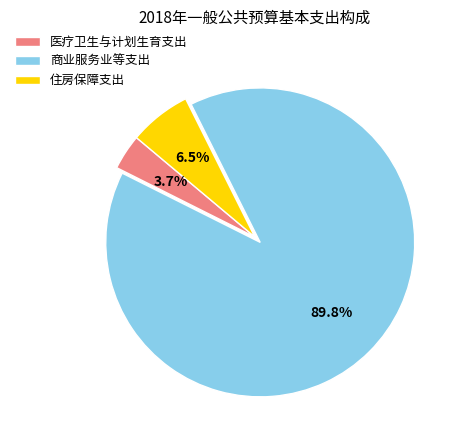

Which slice is the largest?

商业服务业等支出